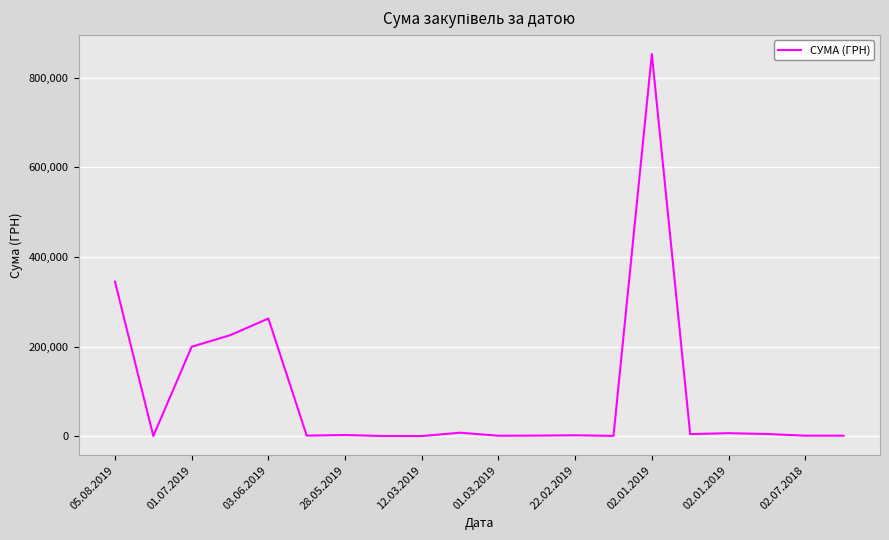

What is the greatest value displayed?

852471.9